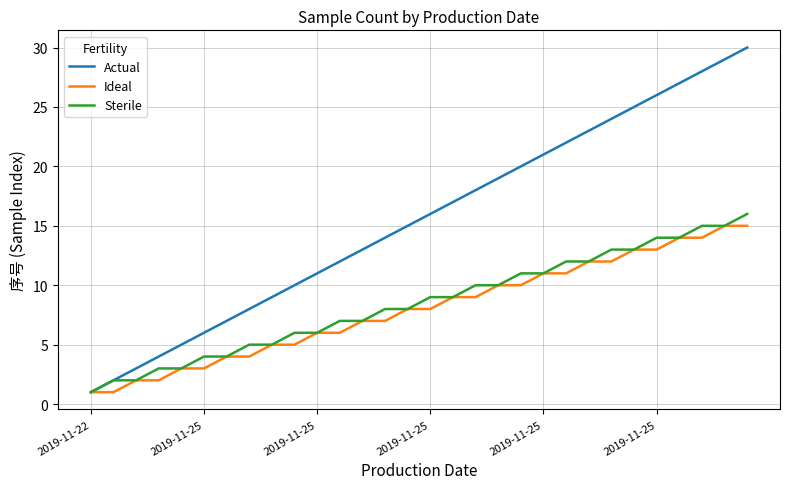

Which series has the largest range (max minus min)?

Actual